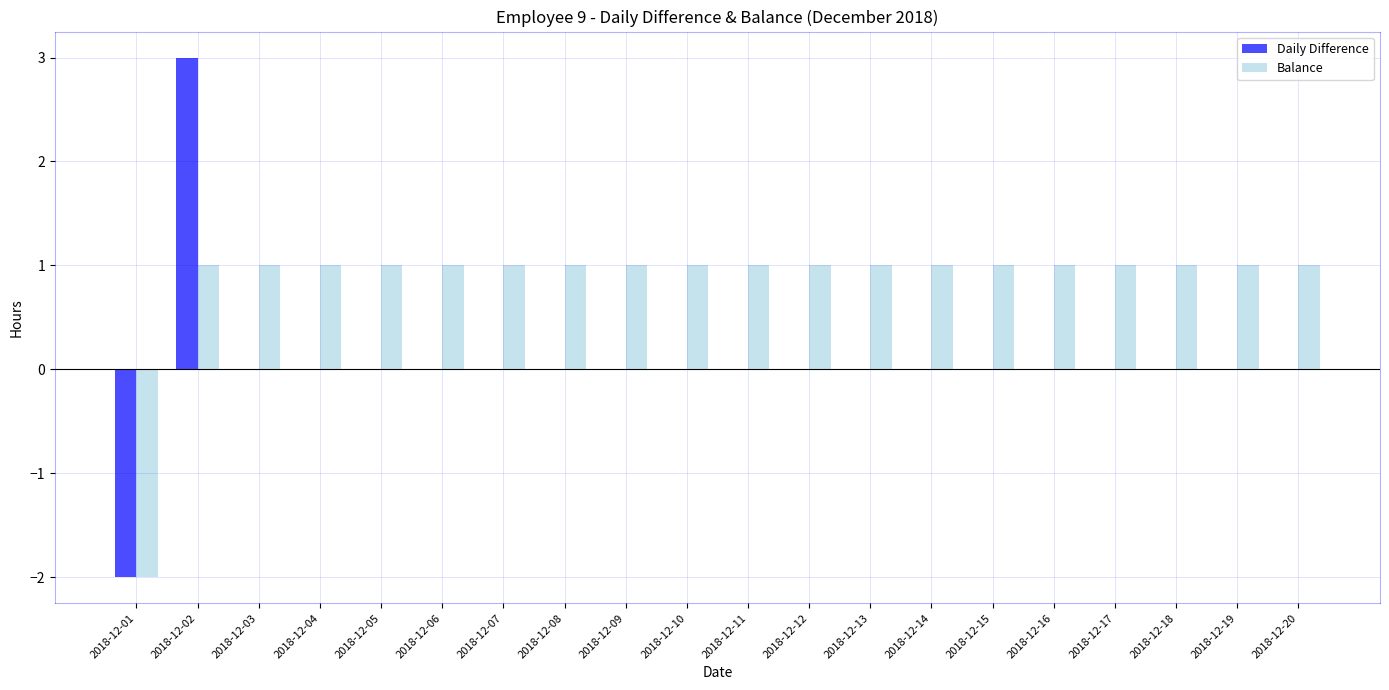

Reading left to right, transcribe all the data shown in this chart.

Daily Difference: -2	3	0	0	0	0	0	0	0	0	0	0	0	0	0	0	0	0	0	0
Balance: -2	1	1	1	1	1	1	1	1	1	1	1	1	1	1	1	1	1	1	1